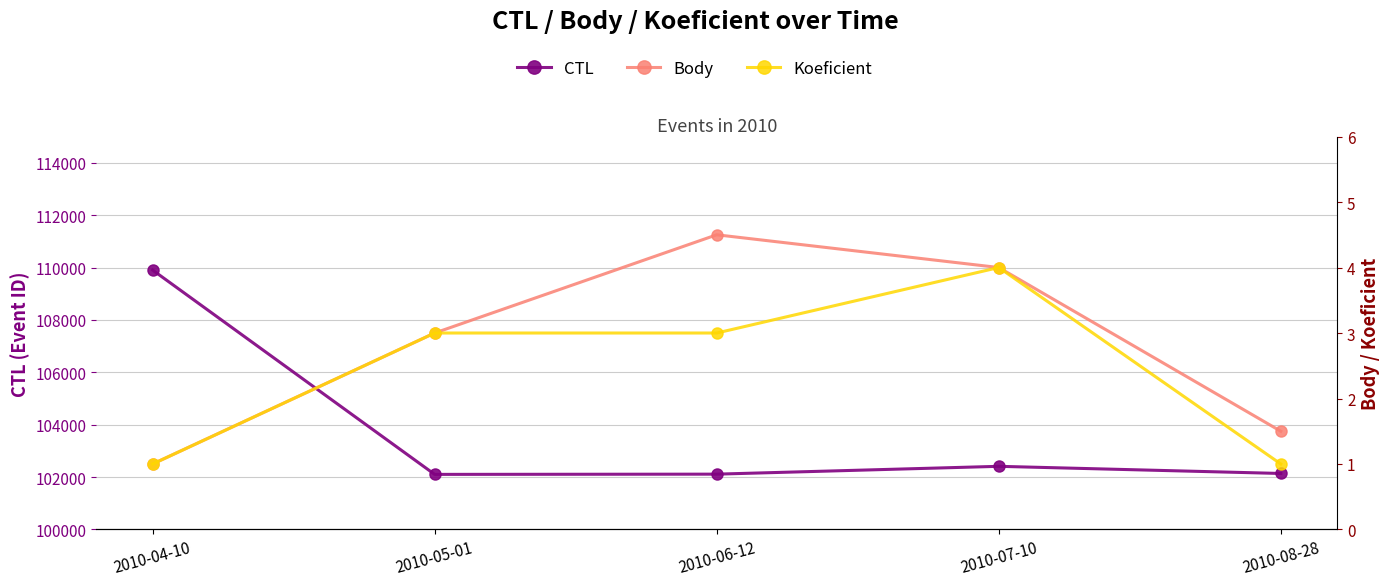

At which category does CTL reach its first local peak?

2010-07-10